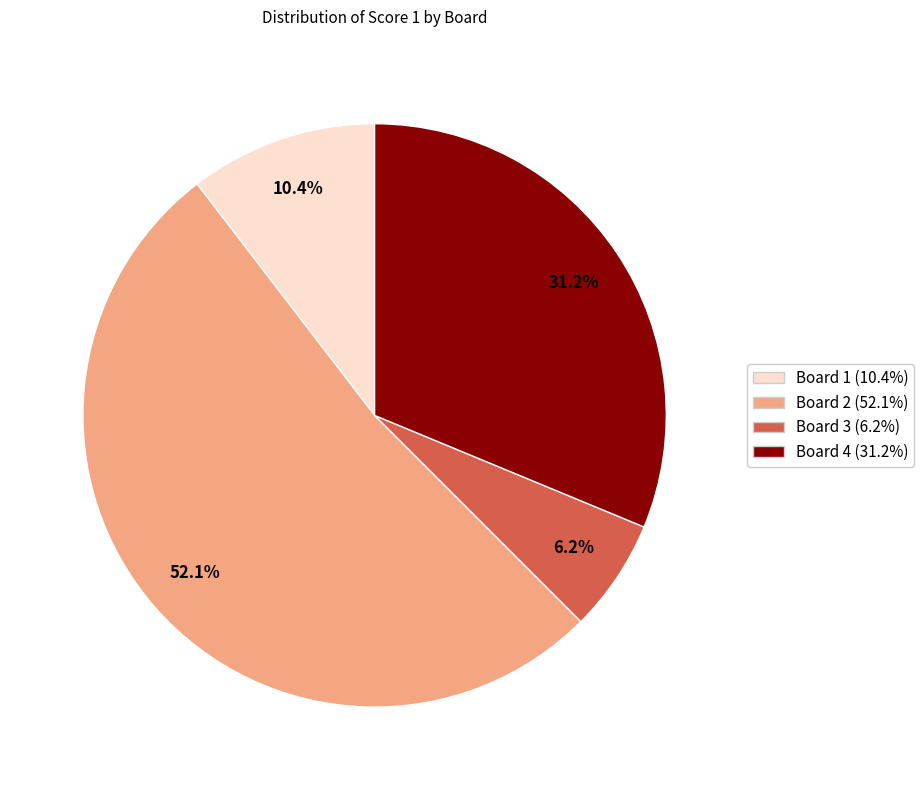

How much of the chart is everything except Board 1?

89.6%